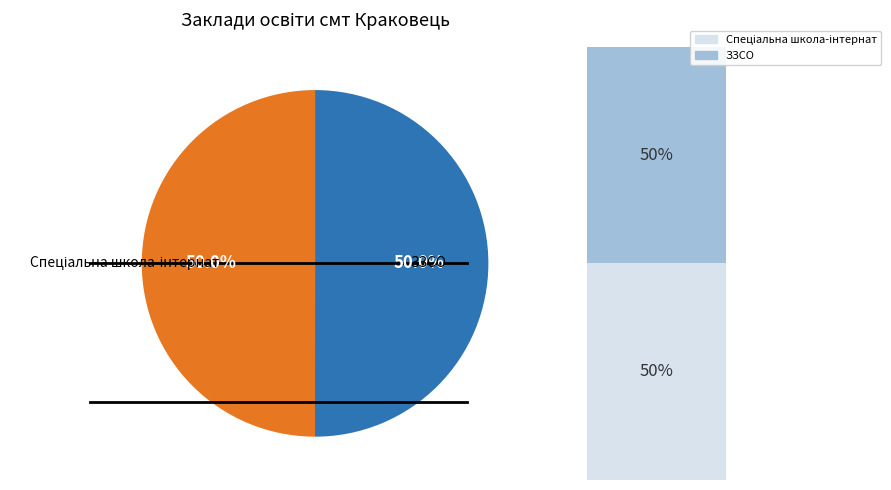

What percentage do Комунальний заклад Львівської обласної (спеціальна школа-інтернат) and Краковецький заклад загальної середньої освіти together represent?

100.0%